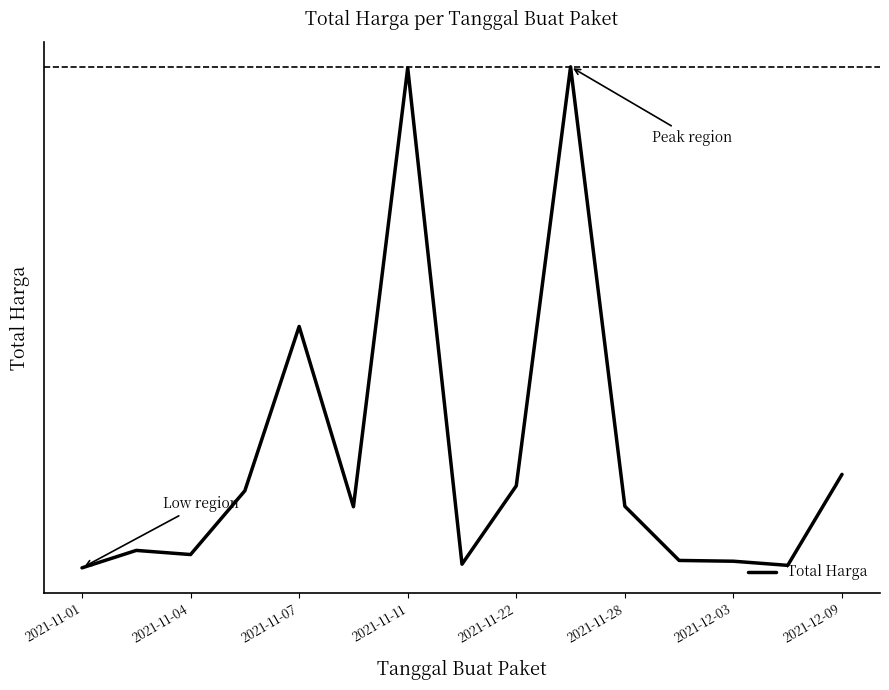

How many interior local valleys (lower than both neighbors) does the data have?

4